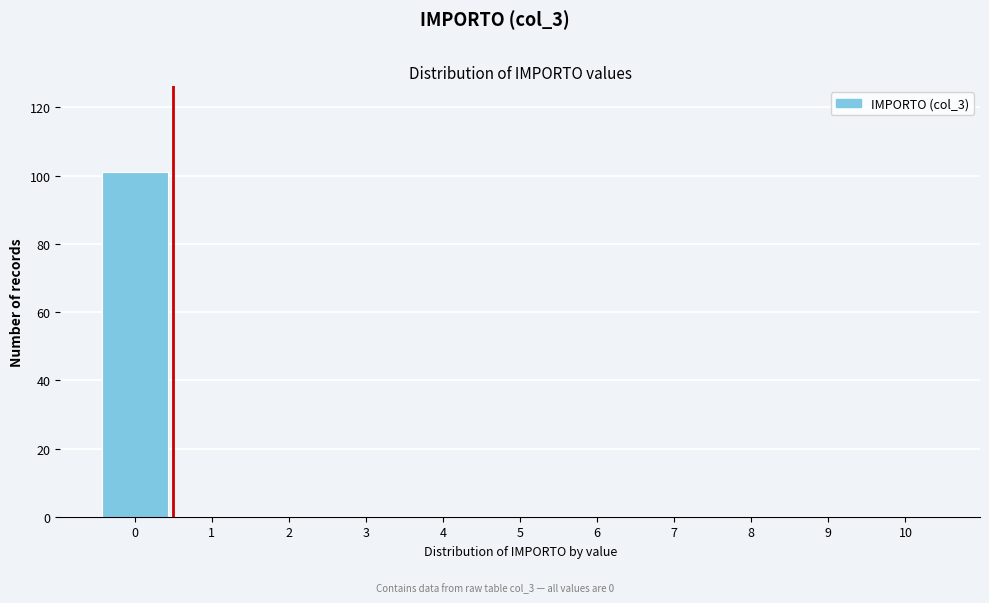

Which range on the x-axis has the tallest bar?

-0.5 to 0.5